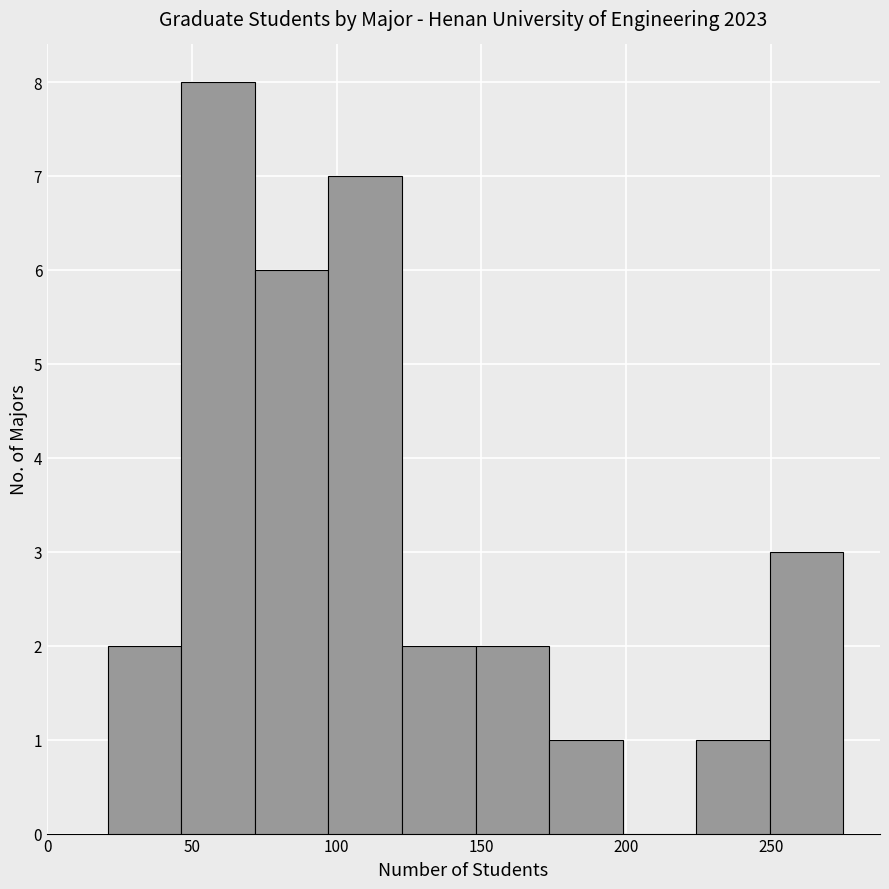

Reading left to right, list every bar in this chart as the range it spans on the x-axis followed by its height. Neither the bar edges nor the heights are printed on the chart, so give them approximately, as read against the axes.

20 to 45: 2
45 to 70: 8
70 to 95: 6
95 to 125: 7
125 to 150: 2
150 to 175: 2
175 to 200: 1
200 to 225: 0
225 to 250: 1
250 to 275: 3